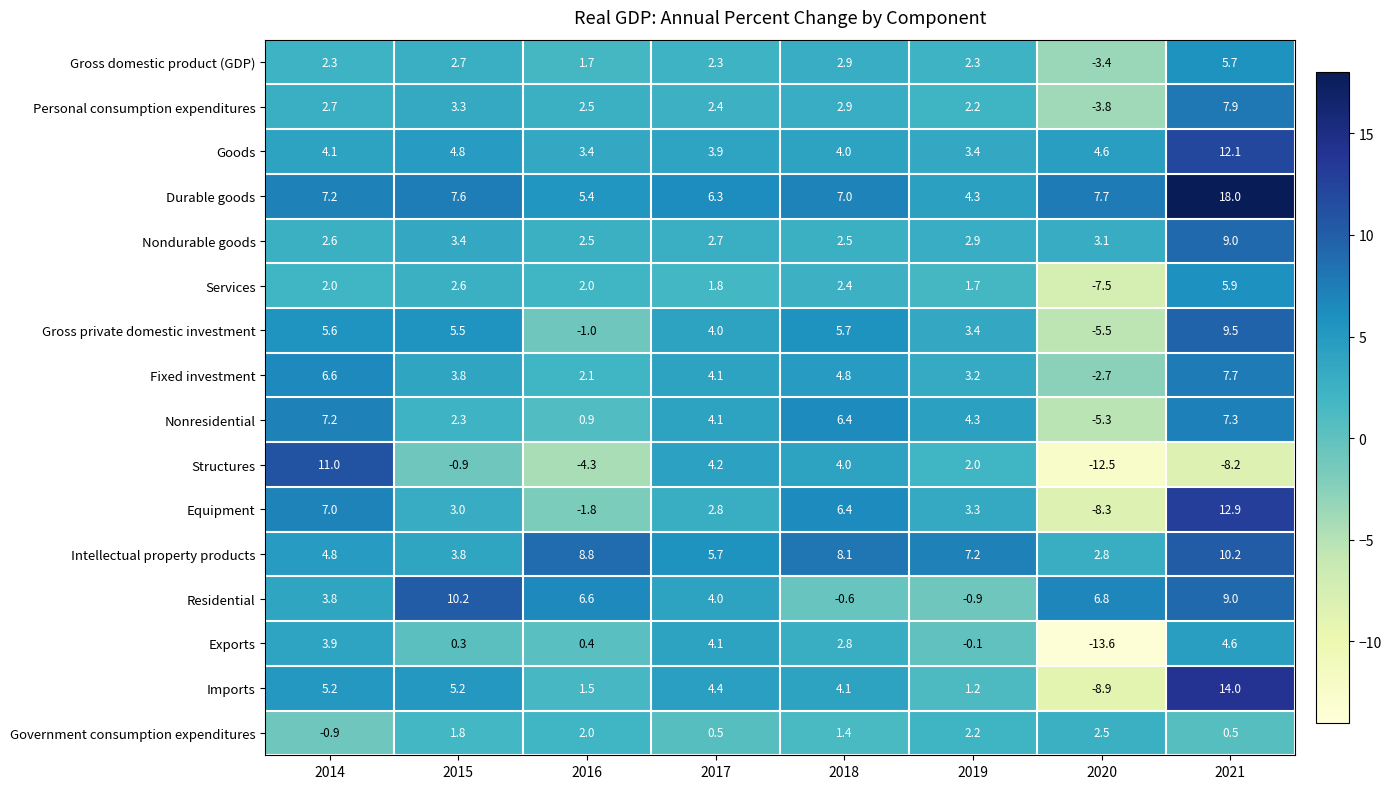

The value of Nondurable goods at 2015 is 3.4. True or false?

True